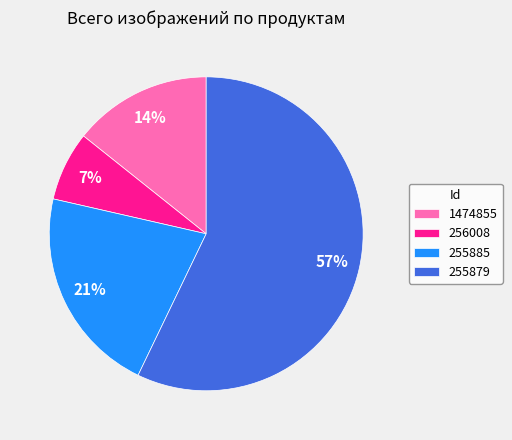

Is there a majority slice in this chart?

Yes